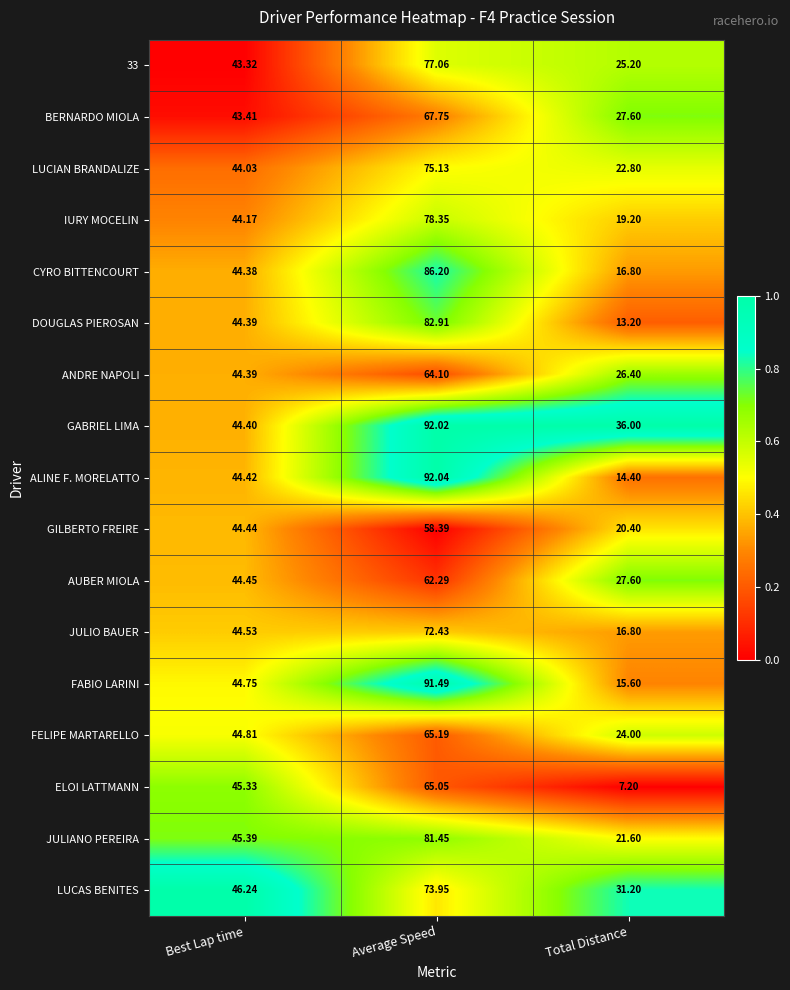

At which category does the chart reach its minimum across all series?

Total Distance